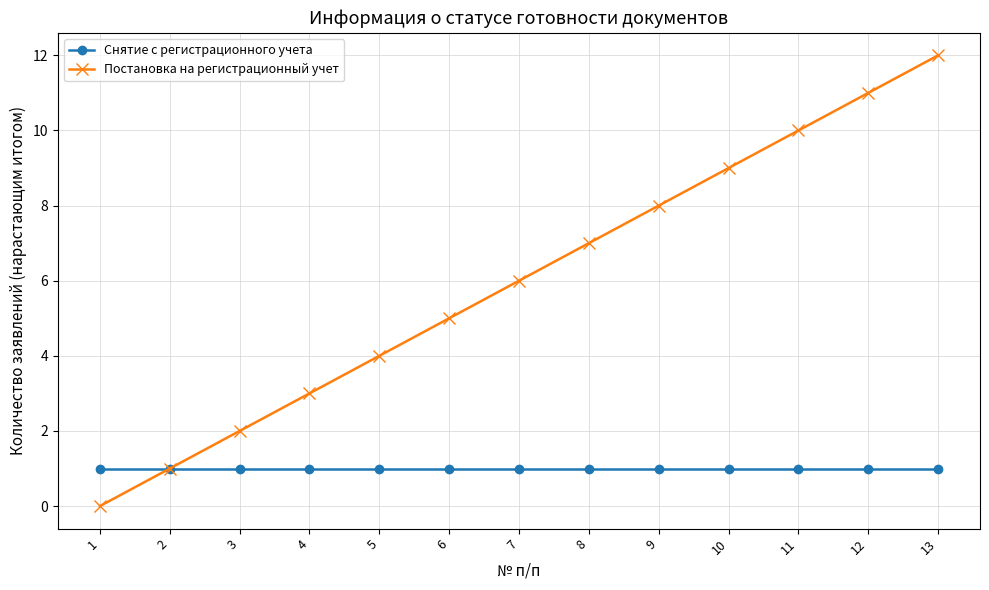

At which category is the sum across all series the highest?

13